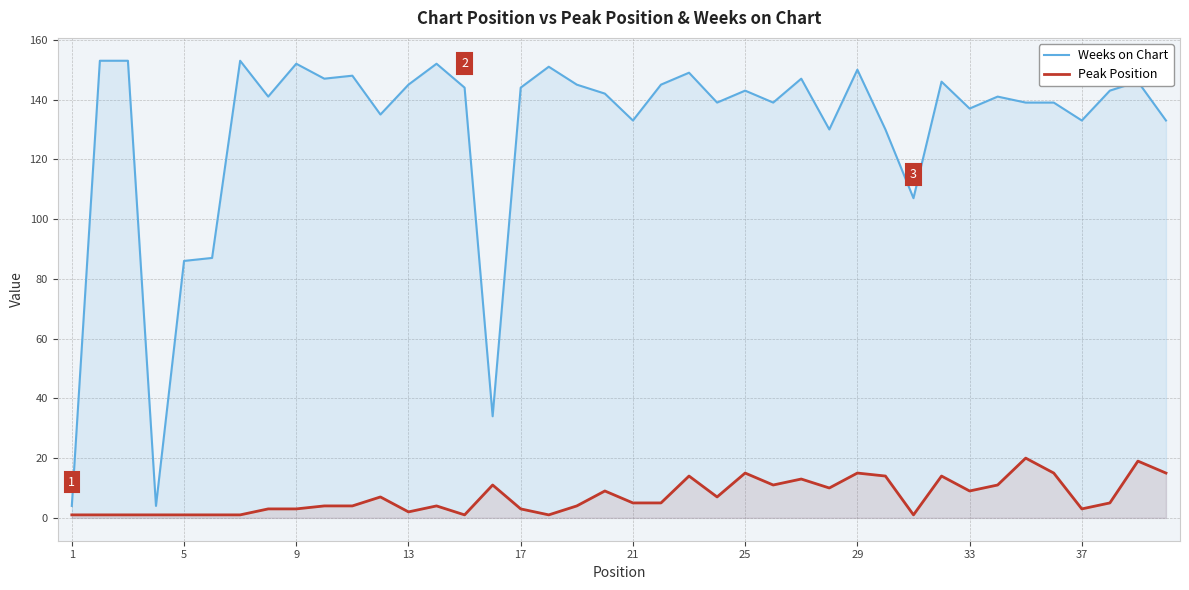

Reading left to right, transcribe all the data shown in this chart.

Weeks on Chart: 4	153	153	4	86	87	153	141	152	147	148	135	145	152	144	34	144	151	145	142	133	145	149	139	143	139	147	130	150	130	107	146	137	141	139	139	133	143	146	133
Peak Position: 1	1	1	1	1	1	1	3	3	4	4	7	2	4	1	11	3	1	4	9	5	5	14	7	15	11	13	10	15	14	1	14	9	11	20	15	3	5	19	15